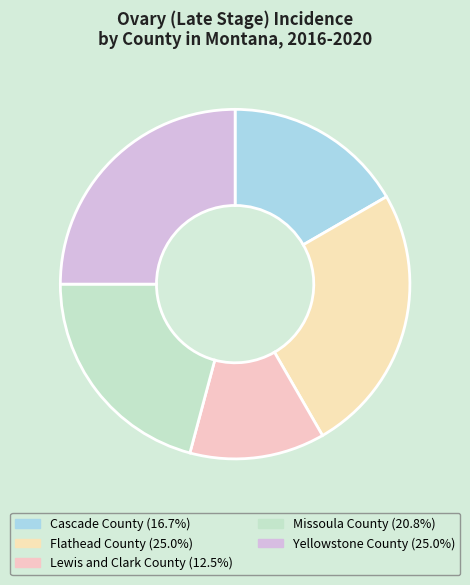

Combined, do Lewis and Clark County and Missoula County account for over 50%?

No